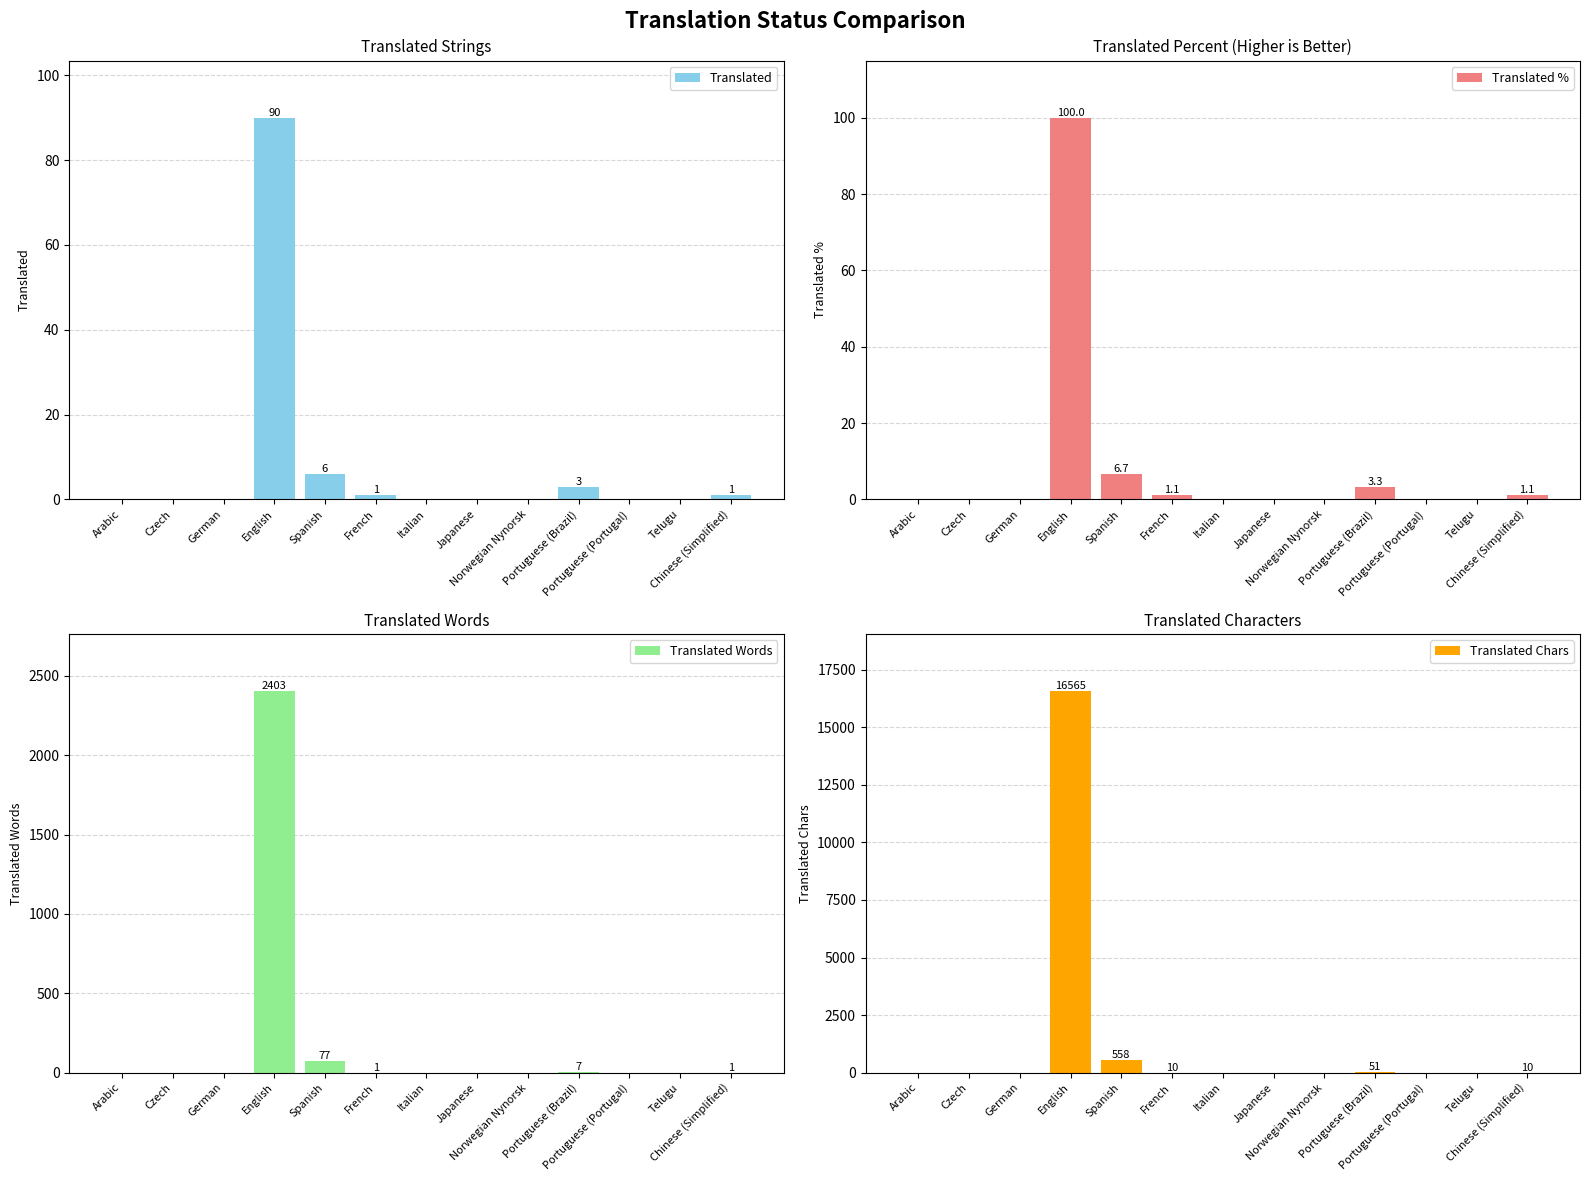

Which category has the lowest value in the Translated Chars series?

Arabic